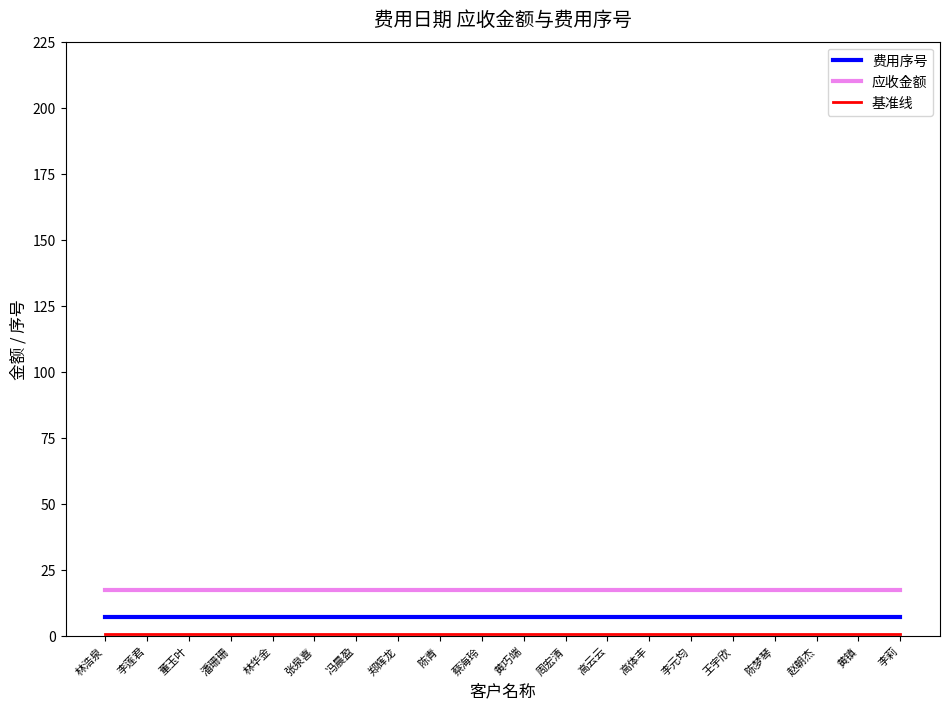

Which series has the largest total across all categories?

应收金额